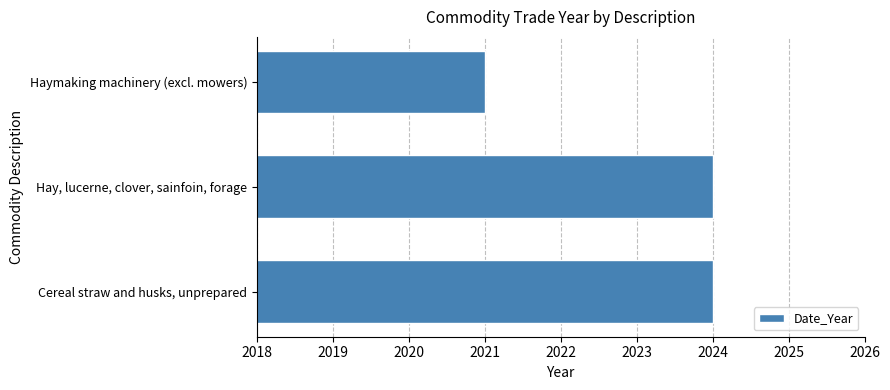

What is the smallest value displayed?

2021